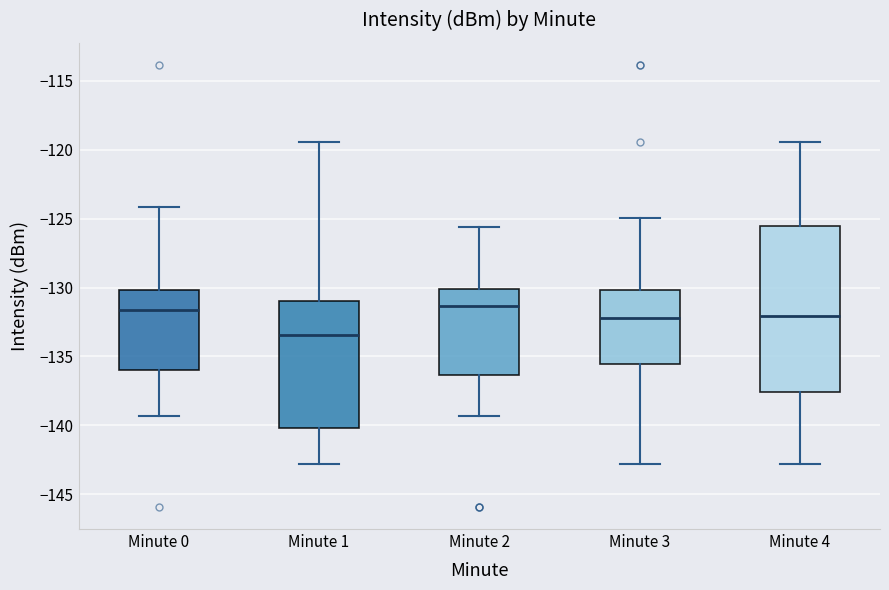

Reading left to right, transcribe this box plot: for each box, give where its median line is, the range the box spans, and where its two whiskers end, as read against the y-axis. The values are not printed on the chart, so give them approximately, as read against the axis.

Minute 0: median -131.5, box -136.0 to -130.0, whiskers -139.5 to -124.0
Minute 1: median -133.5, box -140.0 to -131.0, whiskers -143.0 to -119.5
Minute 2: median -131.5, box -136.5 to -130.0, whiskers -139.5 to -125.5
Minute 3: median -132.0, box -135.5 to -130.0, whiskers -143.0 to -125.0
Minute 4: median -132.0, box -137.5 to -125.5, whiskers -143.0 to -119.5